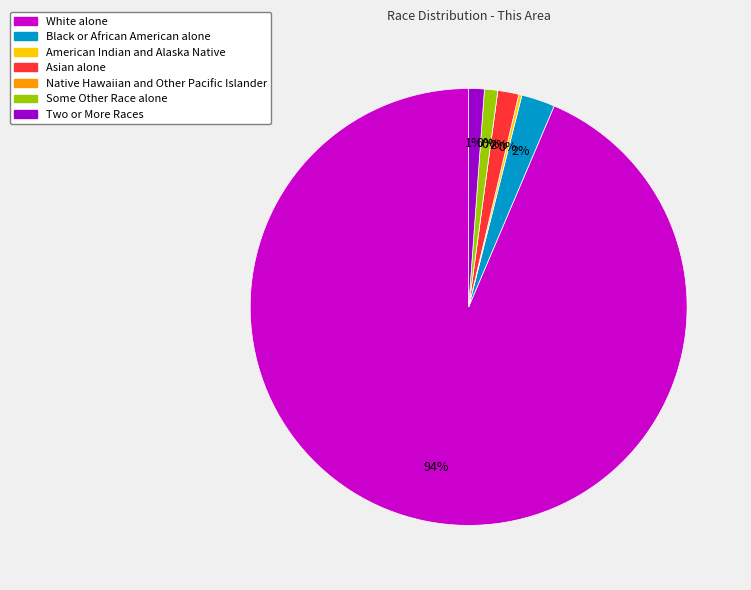

To the nearest percent, what portion does Black or African American alone represent?

2%